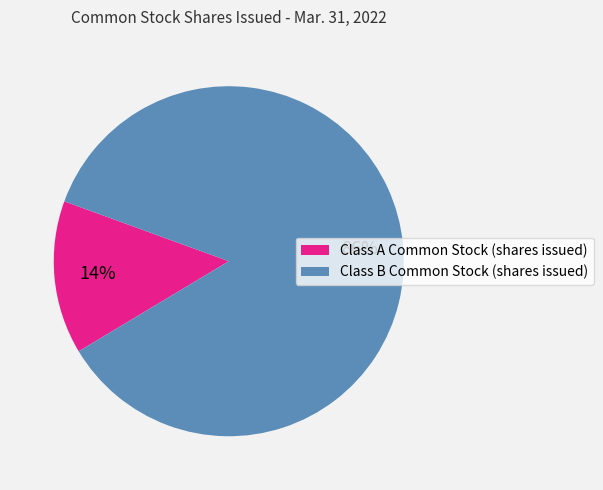

To the nearest percent, what percentage of the pie is Class B Common Stock (shares issued)?

86%